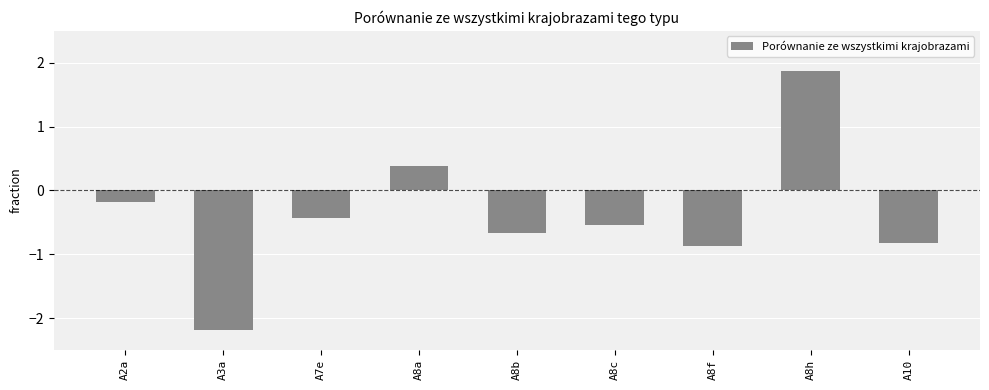

What position from the right is A8c?

4